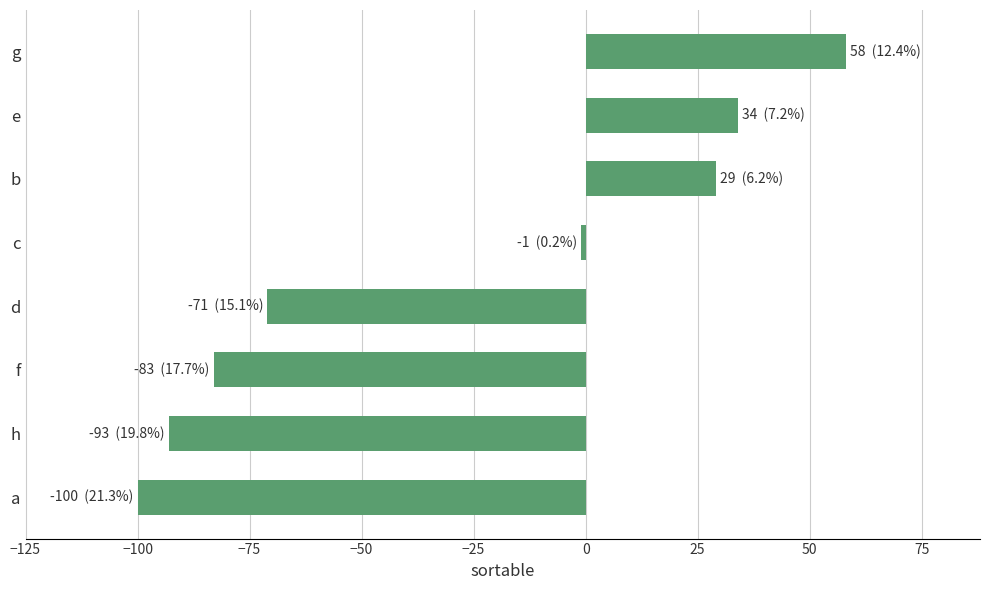

Which category has the lowest value across all series?

a